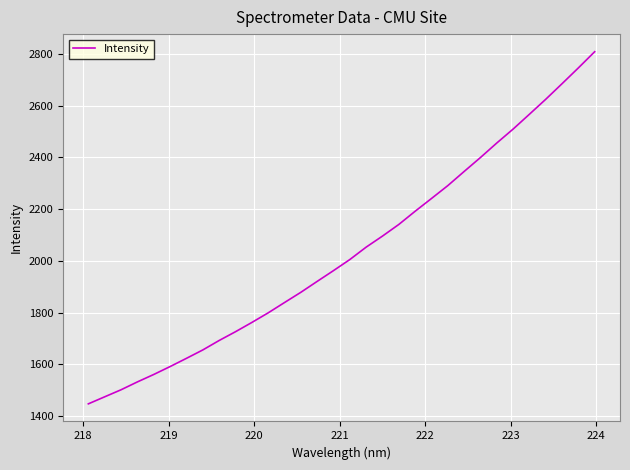

What is the difference between the maximum and minimum values?

1361.7